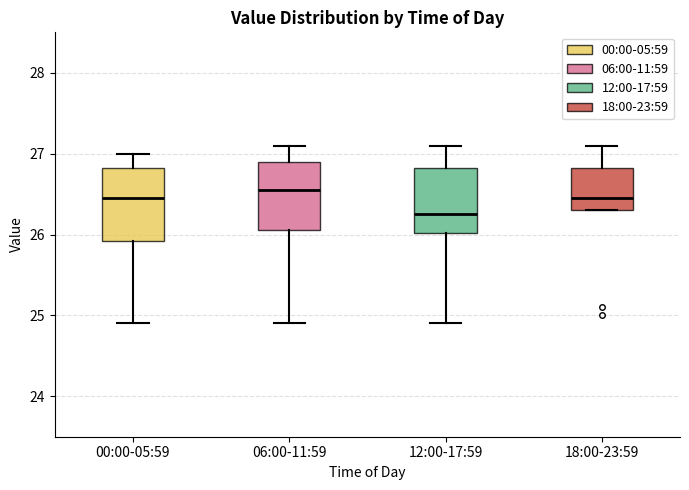

Where is the lower edge of the box for 12:00-17:59 on the y-axis? The values are not printed on the chart, so give them approximately, as read against the axis.

26.0